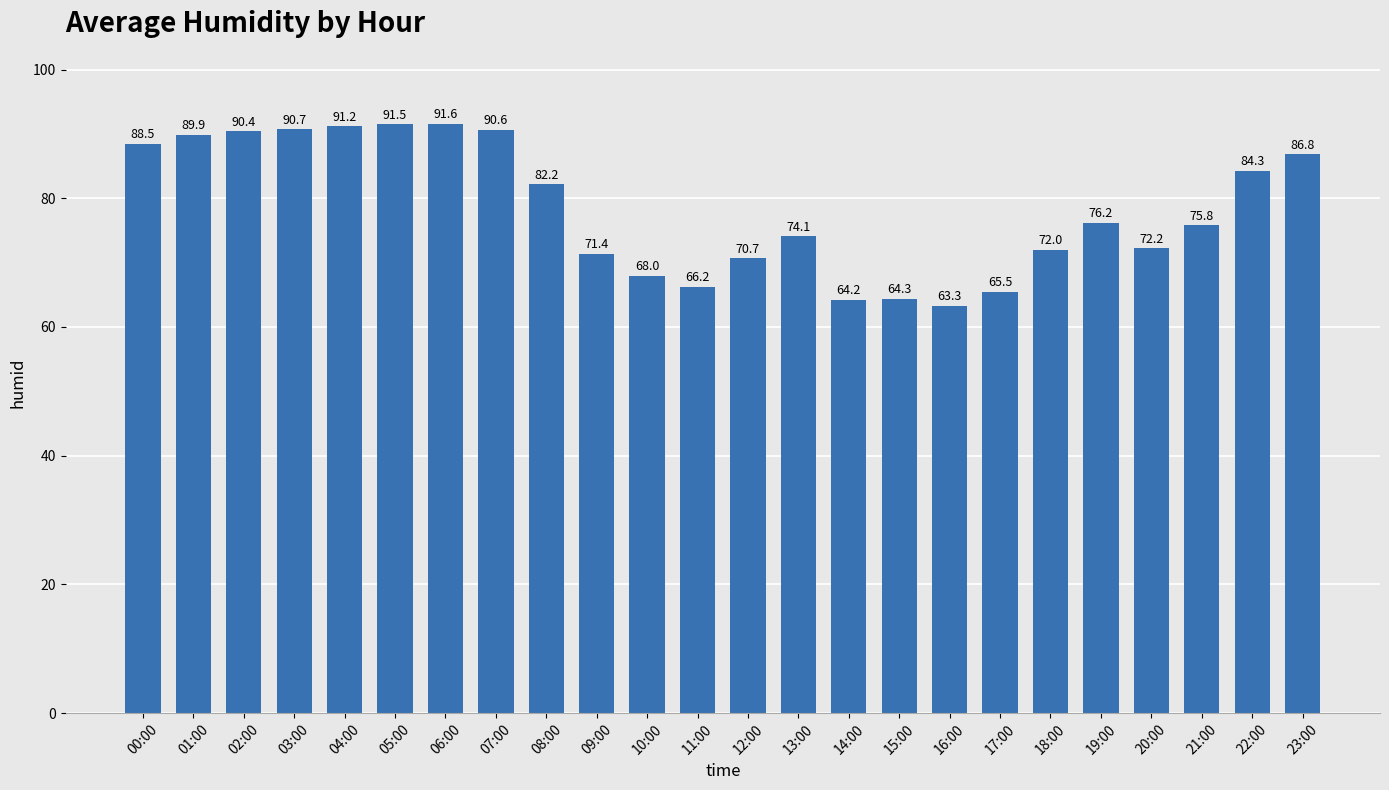

The value at 13:00 is 74.1. True or false?

True